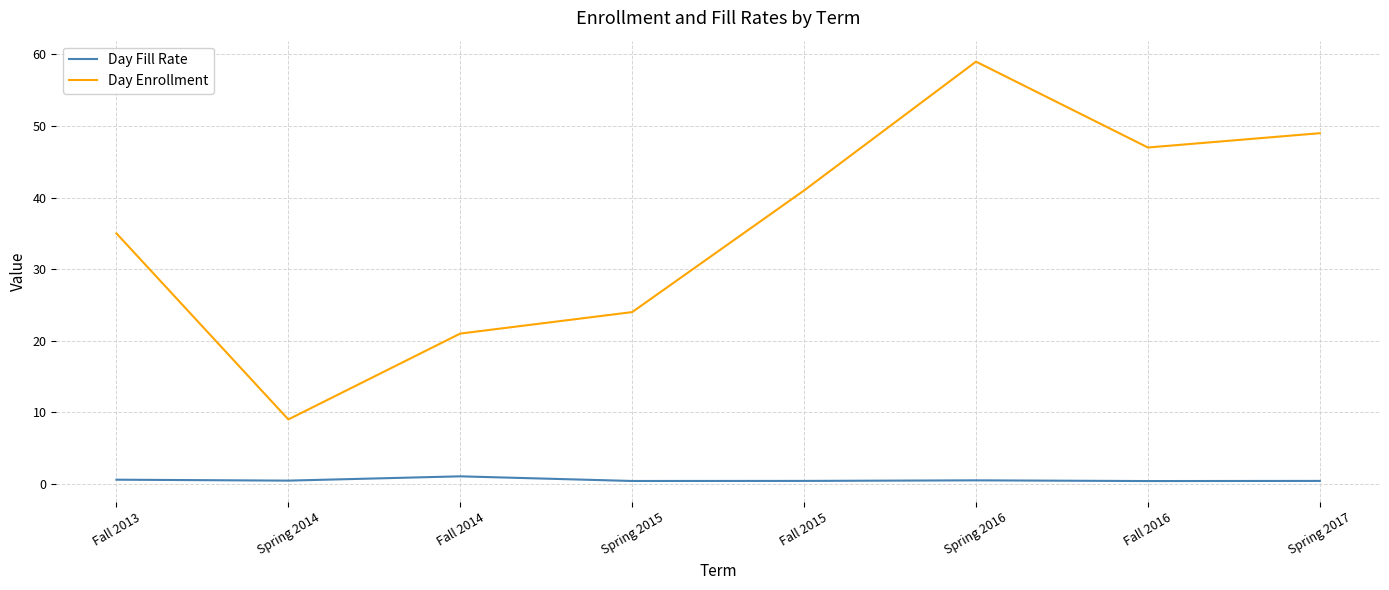

How many distinct data groups are displayed?

2